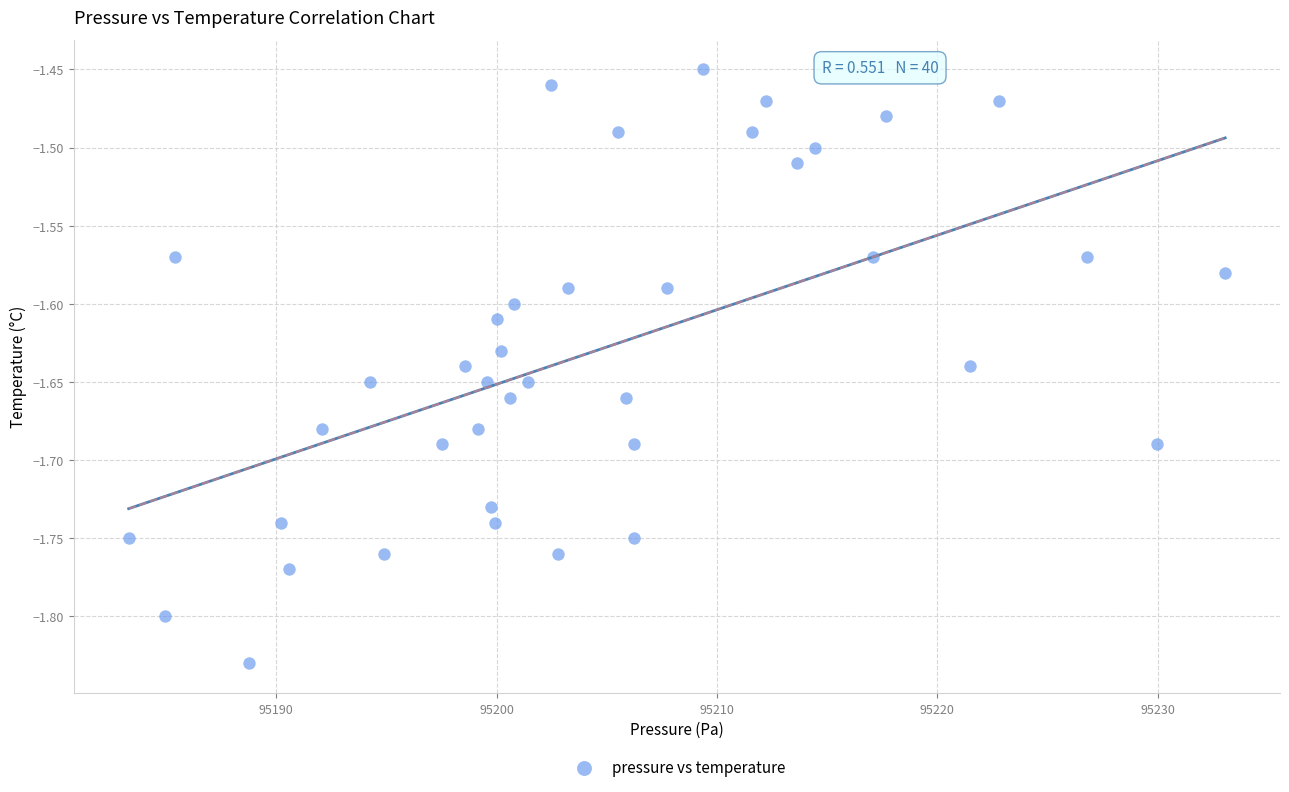

What is the range of X values (max minus min)?

49.8